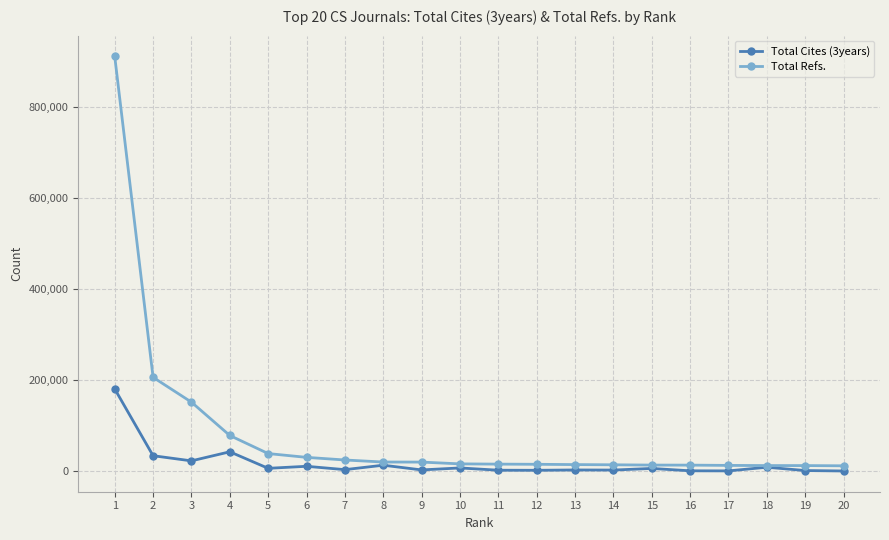

At which category does Total Cites (3years) reach its first local valley?

3